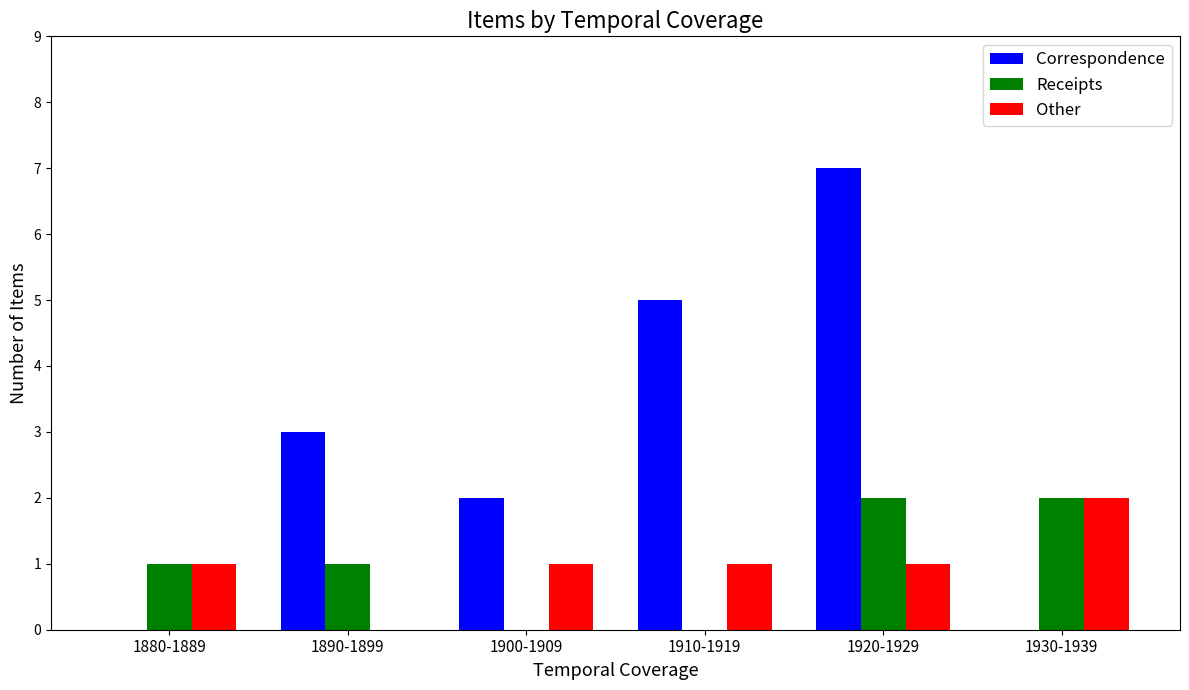

What is the highest value of the Other series?

2